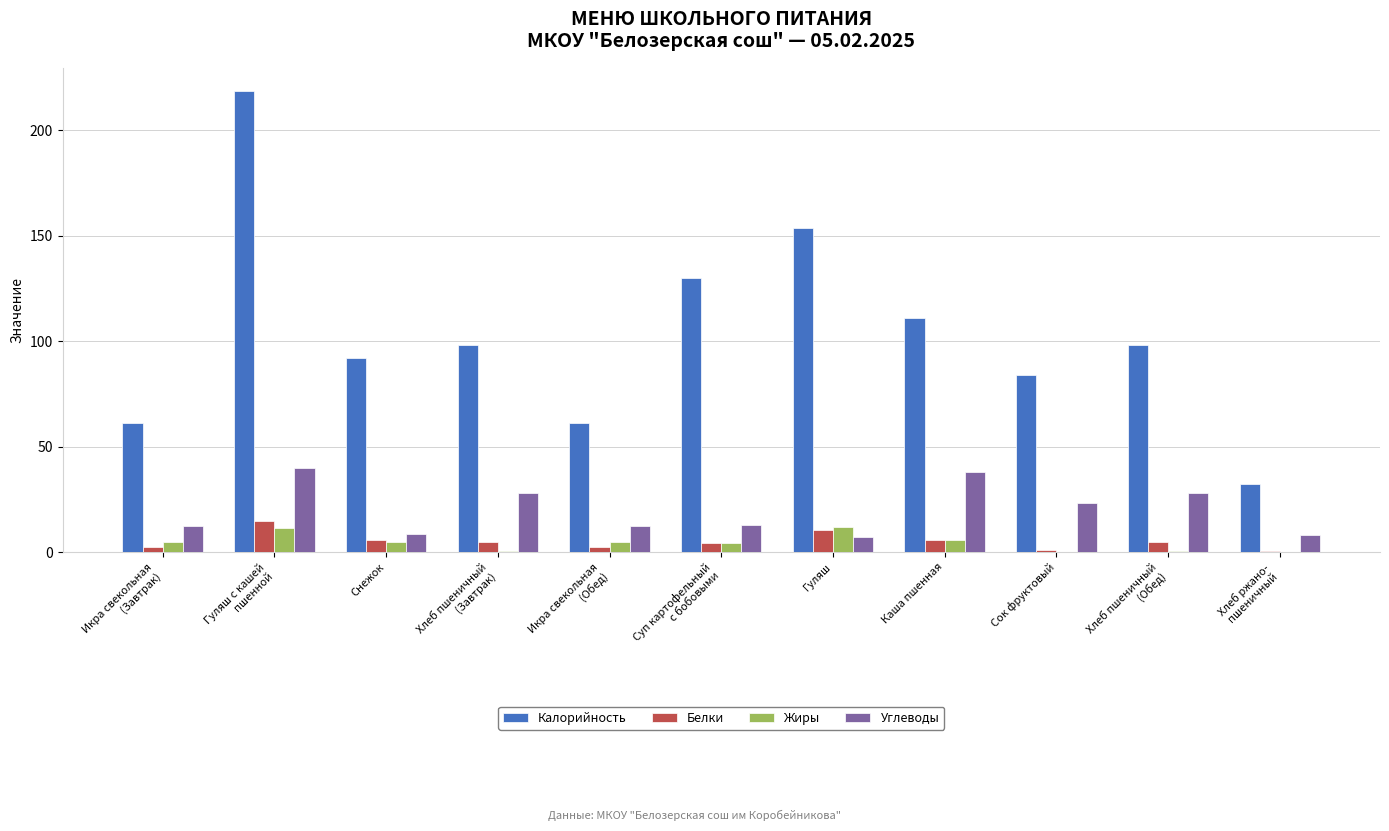

The Жиры series shows 4.6 at Икра свекольная
(Завтрак). True or false?

True